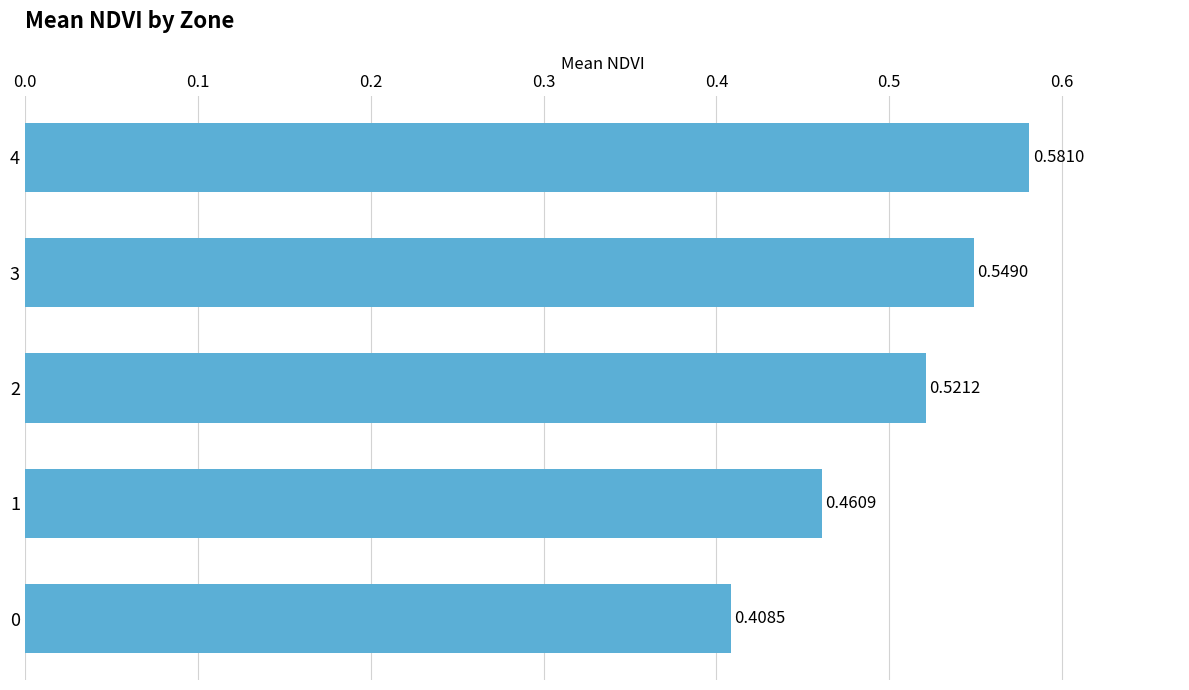

Which category has the highest value across all series?

4